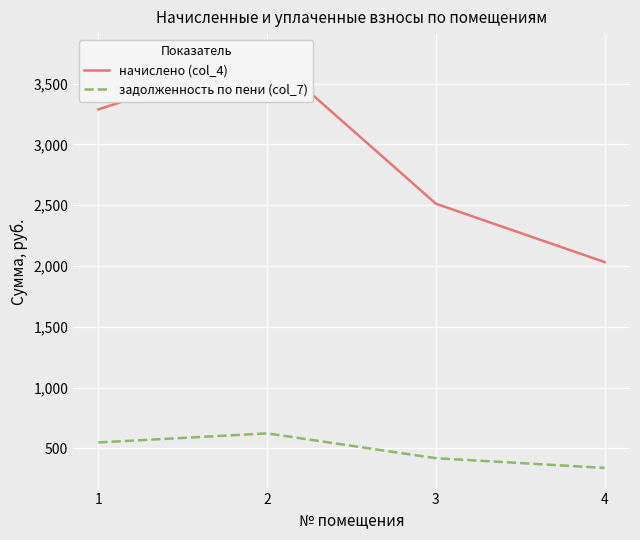

Which has a higher value, 4 or 1?

1